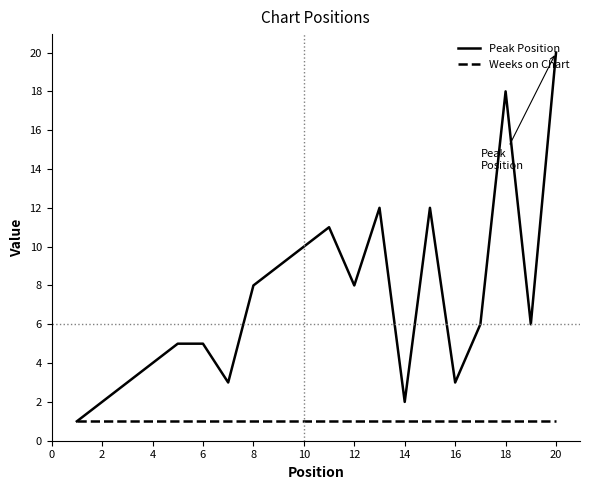

What is the maximum value shown in the chart?

20